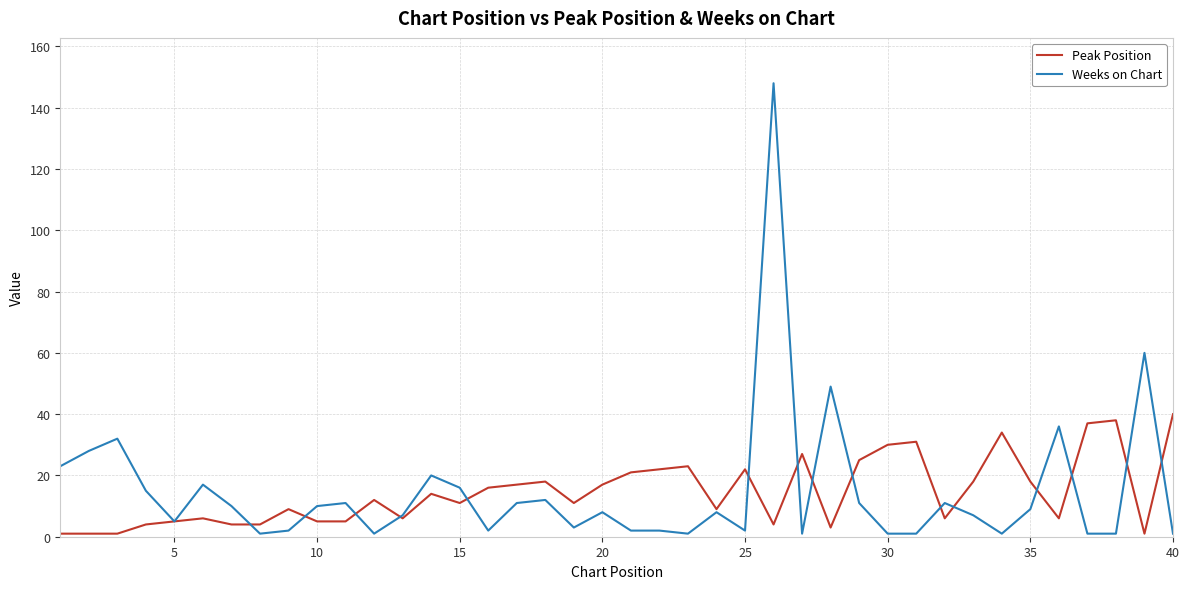

Which series has the widest spread of values?

Weeks on Chart